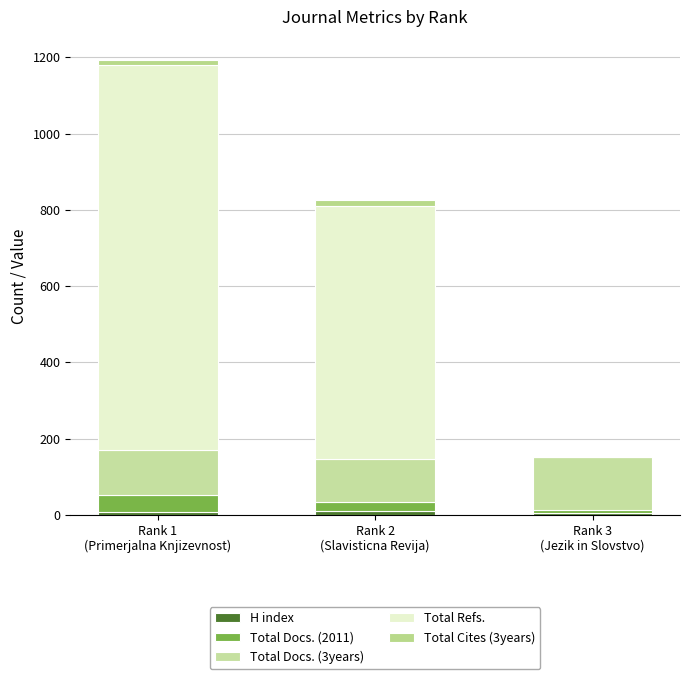

Rank the categories by H index value from highest to lowest.

Rank 2
(Slavisticna Revija), Rank 1
(Primerjalna Knjizevnost), Rank 3
(Jezik in Slovstvo)